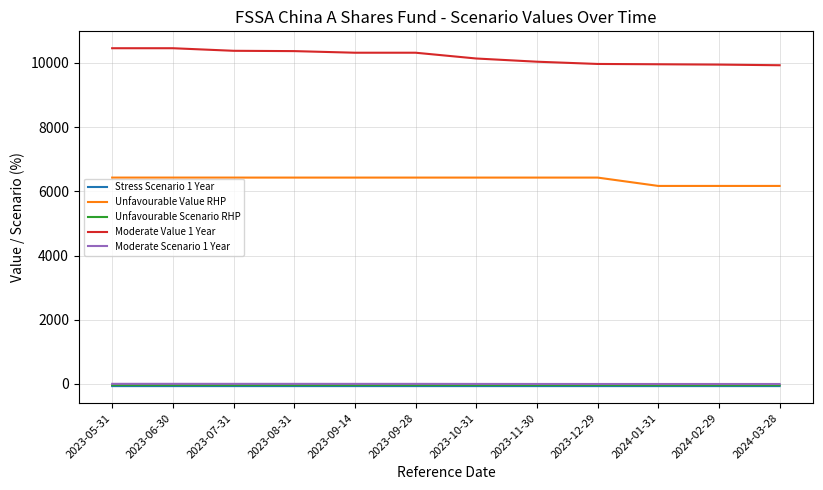

How many distinct data groups are displayed?

5